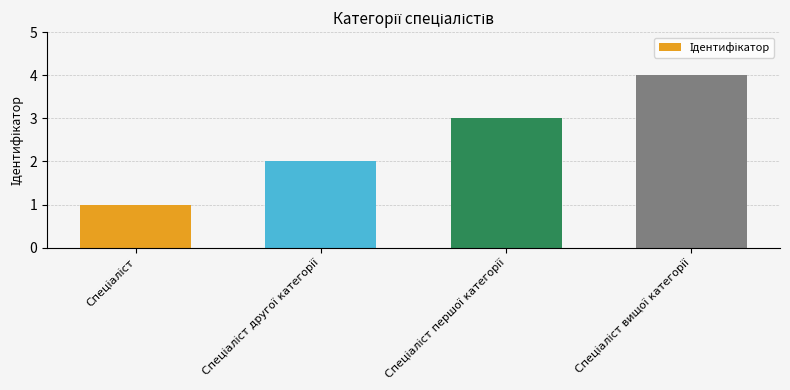

What is the sum of all values?

10